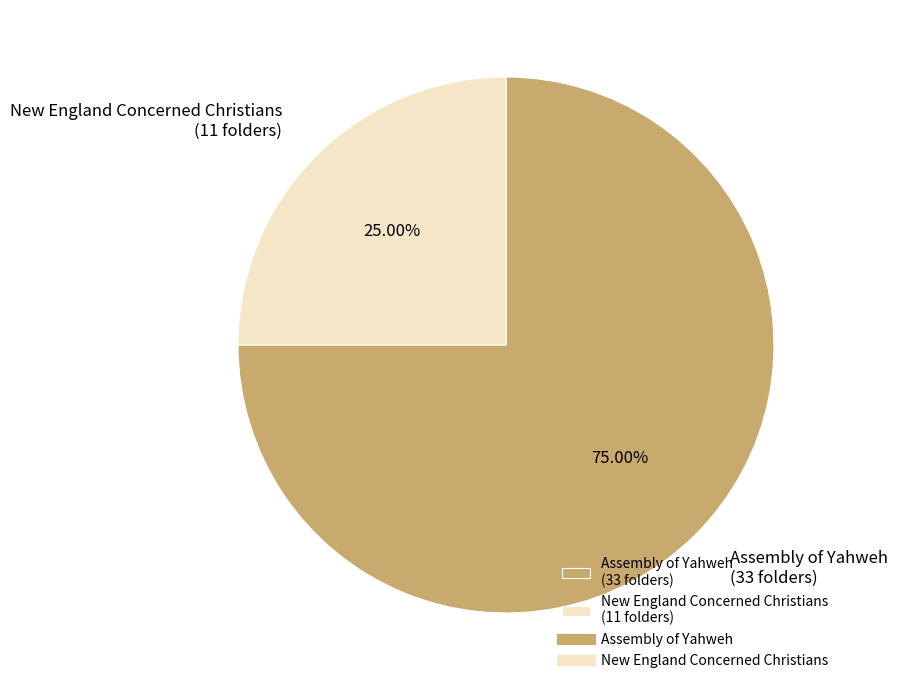

To the nearest percent, what is the difference between the largest and smallest slice percentages?

50%